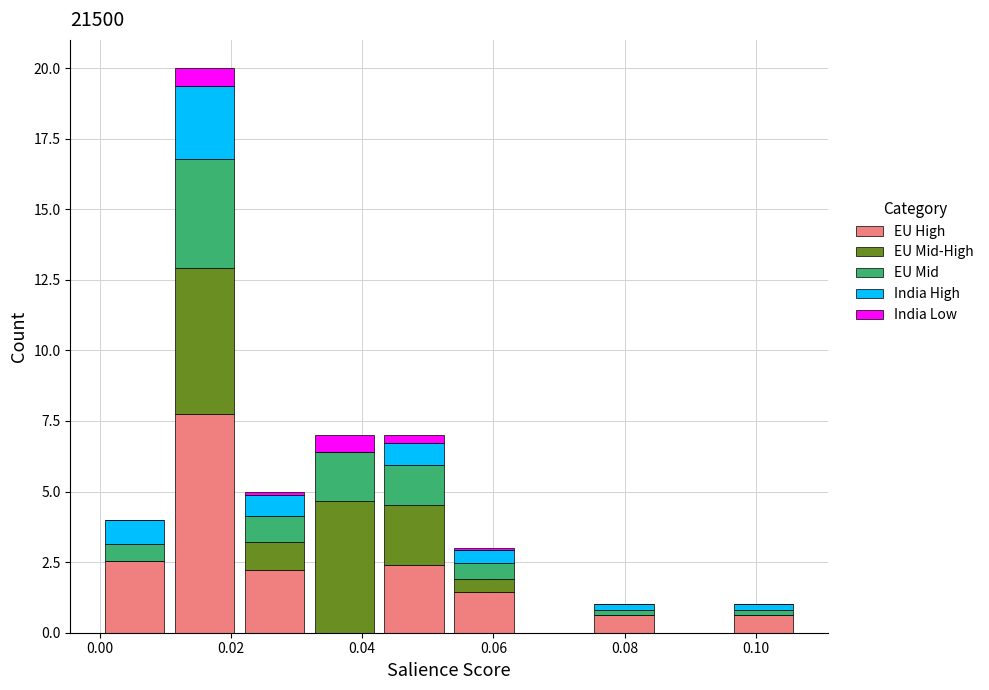

Which range on the x-axis has the tallest stacked bar (by total height)?

0.010 to 0.022